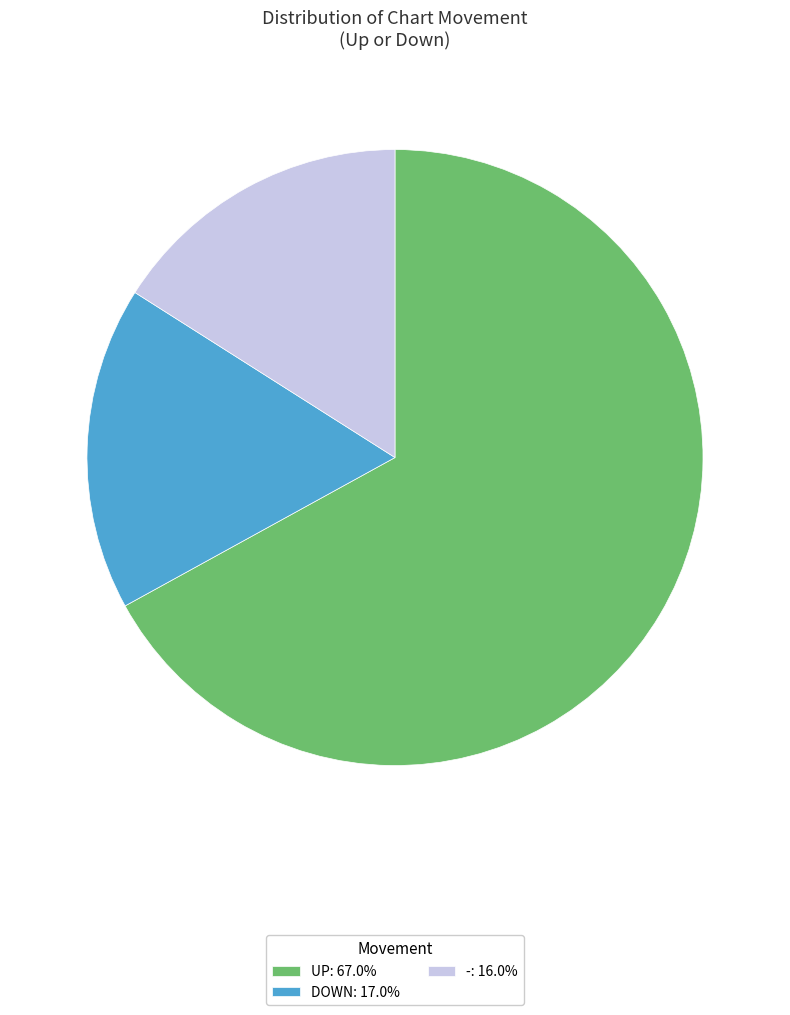

Does any single category account for the majority?

Yes